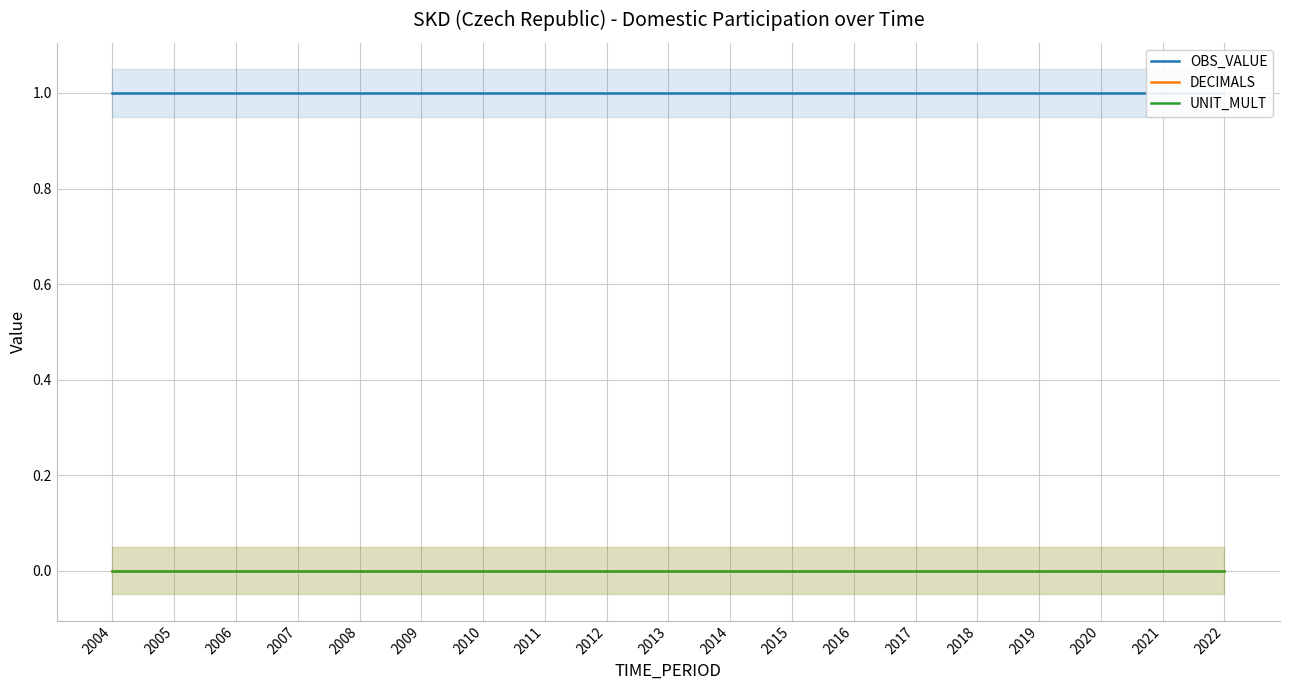

List the series in order of their peak value, lowest first.

DECIMALS, UNIT_MULT, OBS_VALUE